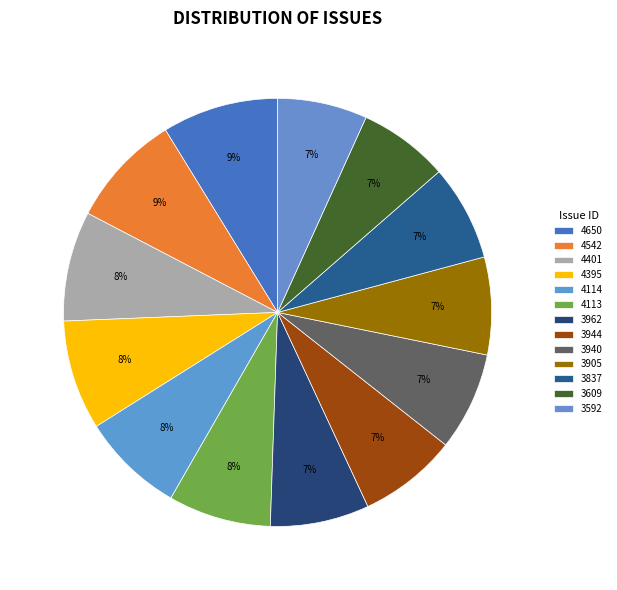

Which slice is the largest?

4650